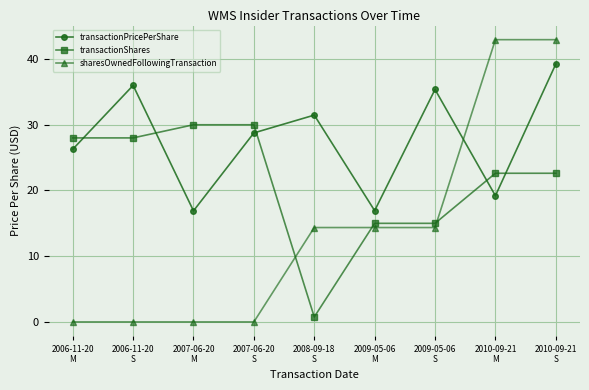

What is the average value of the sharesOwnedFollowingTransaction series?

14.3